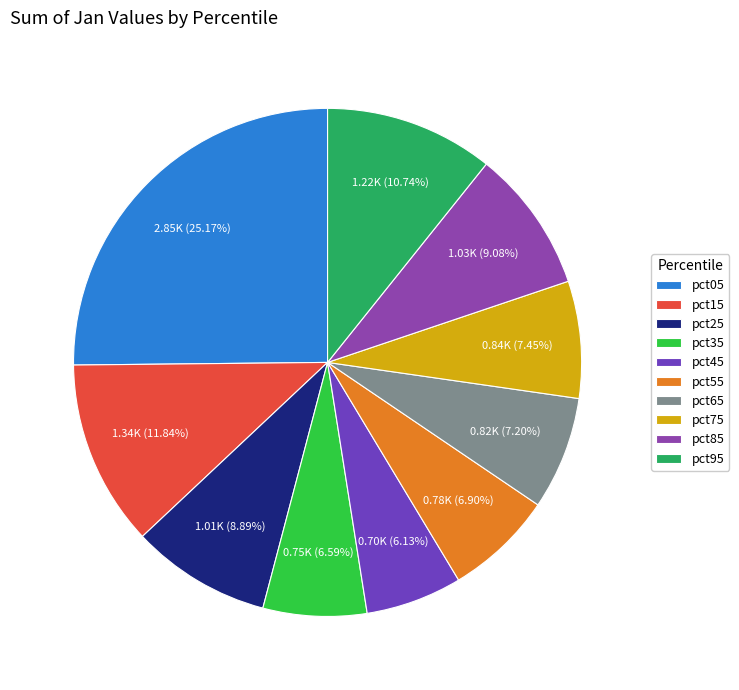

Is it true that pct65 is 7% of the pie?

True